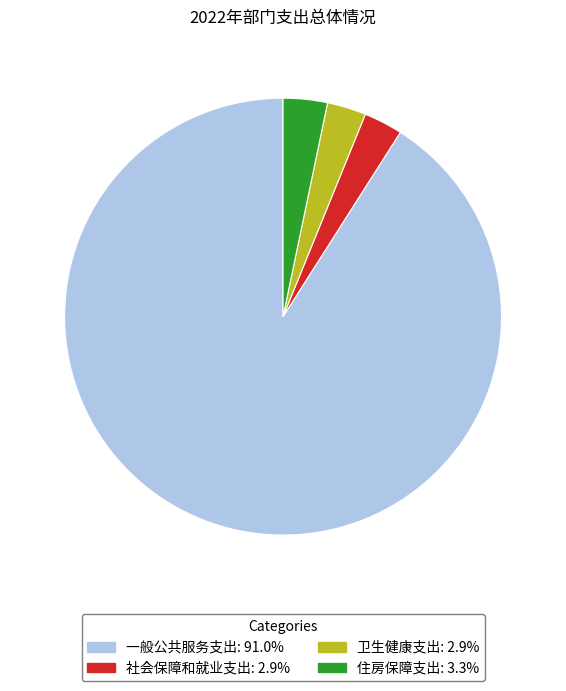

What is the ratio of the value at 一般公共服务支出 to the value at 卫生健康支出?

31.6